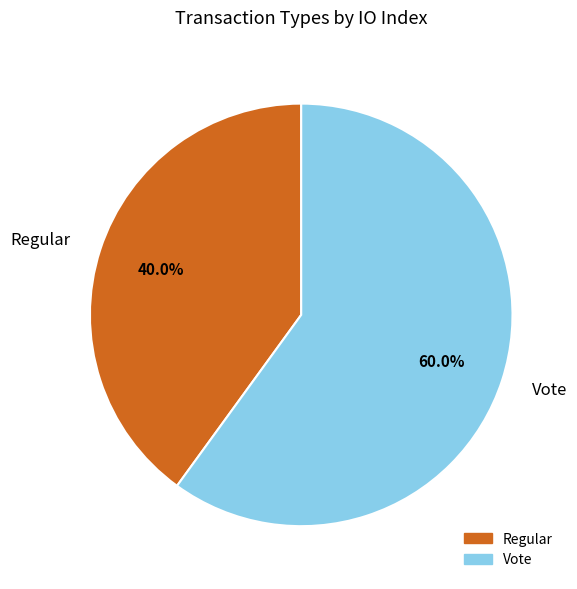

The Regular slice represents 52% of the pie. True or false?

False